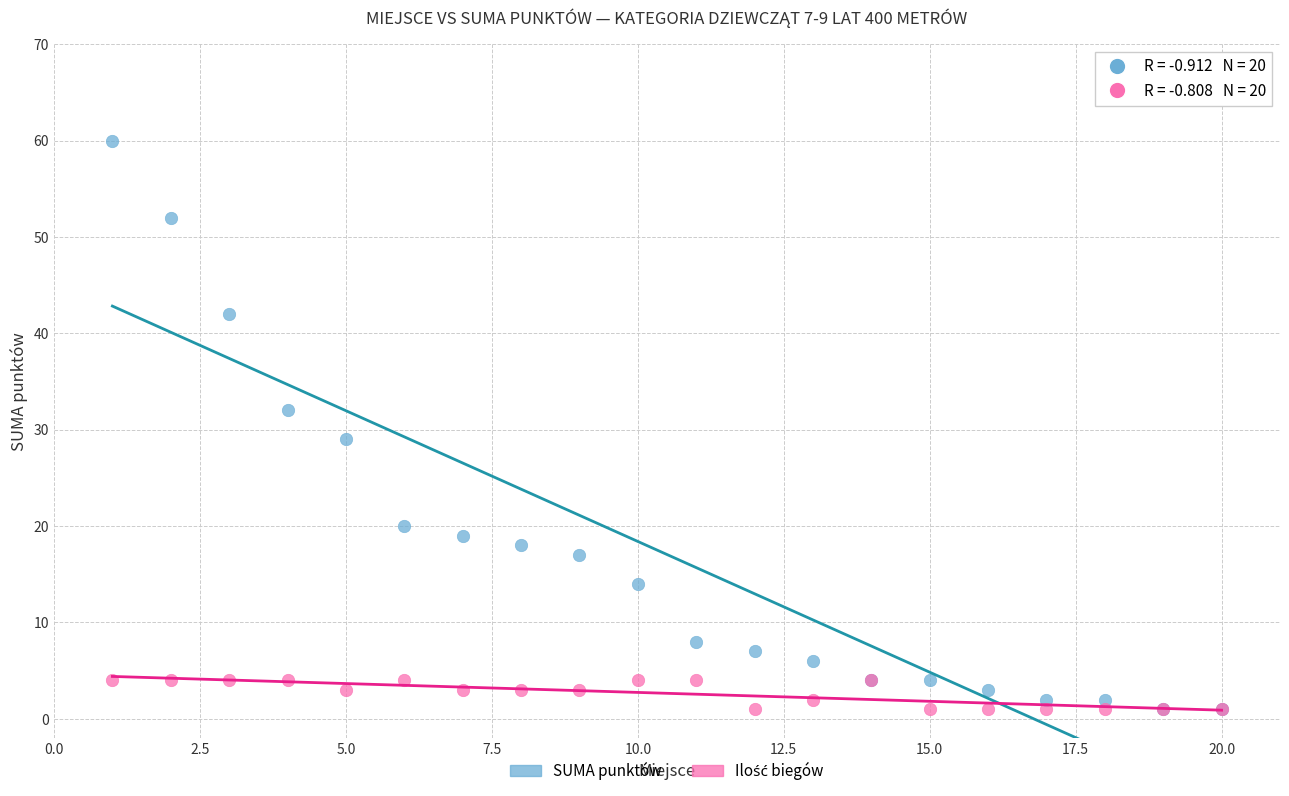

In the SUMA punktów series, what Y value is closest to 30?

29